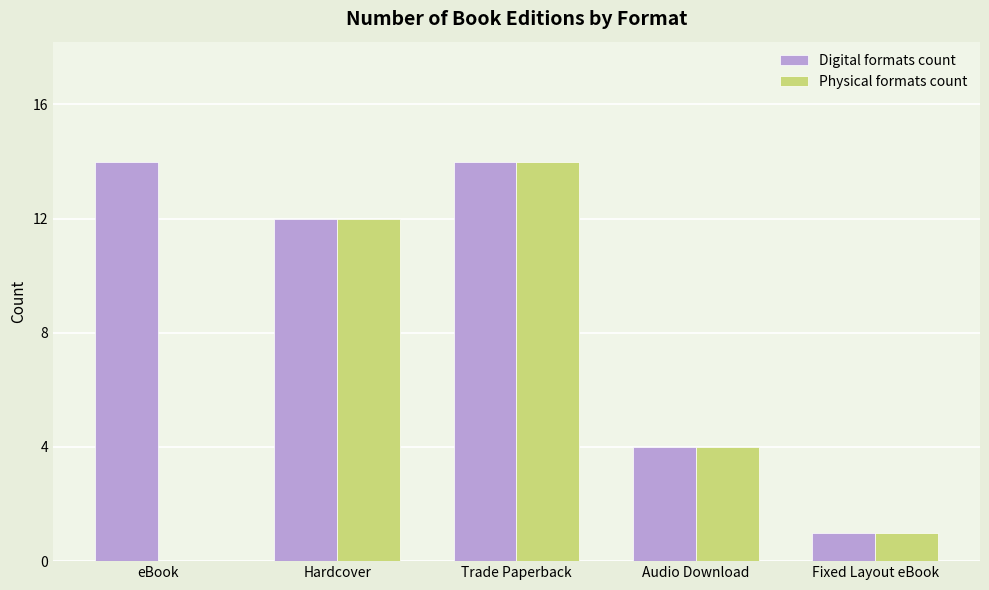

Is the value of Digital formats count at Hardcover greater than the value of Physical formats count at Trade Paperback?

No